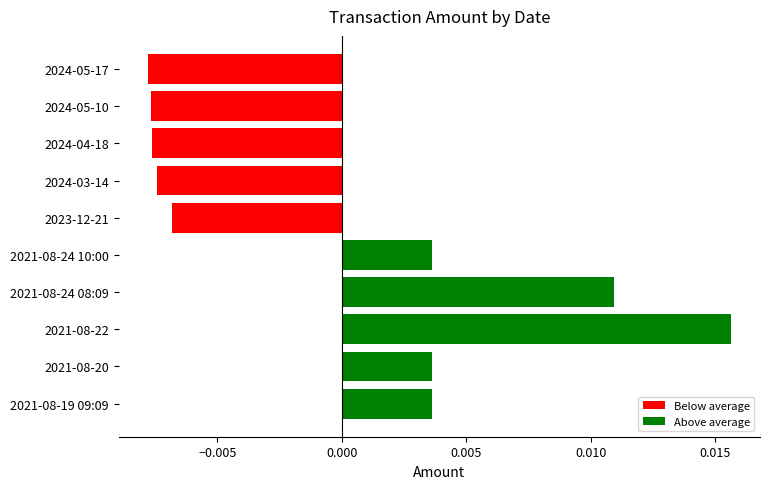

At which category does the chart reach its peak across all series?

2021-08-22